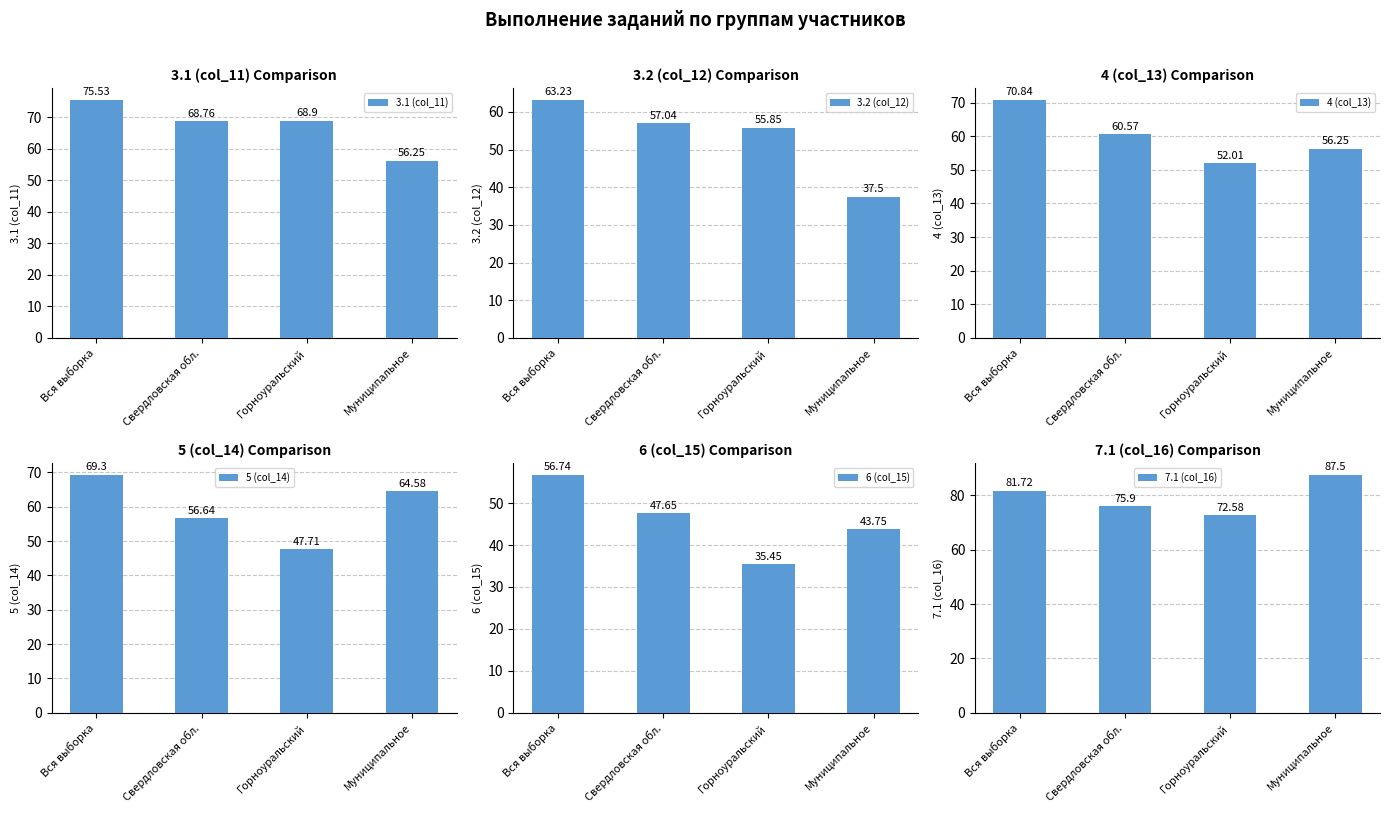

What are all the series names shown in the legend?

3.1 (col_11), 3.2 (col_12), 4 (col_13), 5 (col_14), 6 (col_15), 7.1 (col_16)